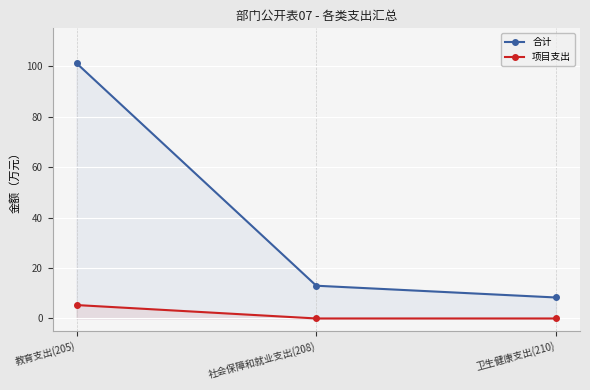

Which category has the highest value in the 合计 series?

教育支出(205)